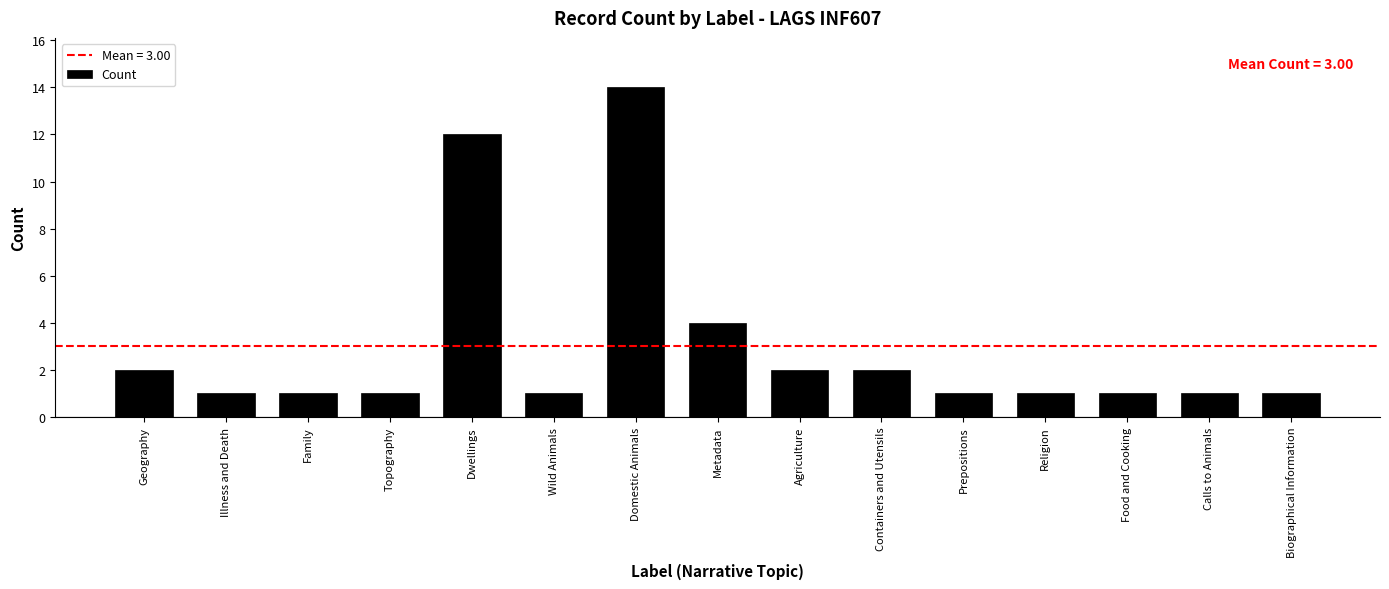

The chart shows a value of 1 at Topography. True or false?

True